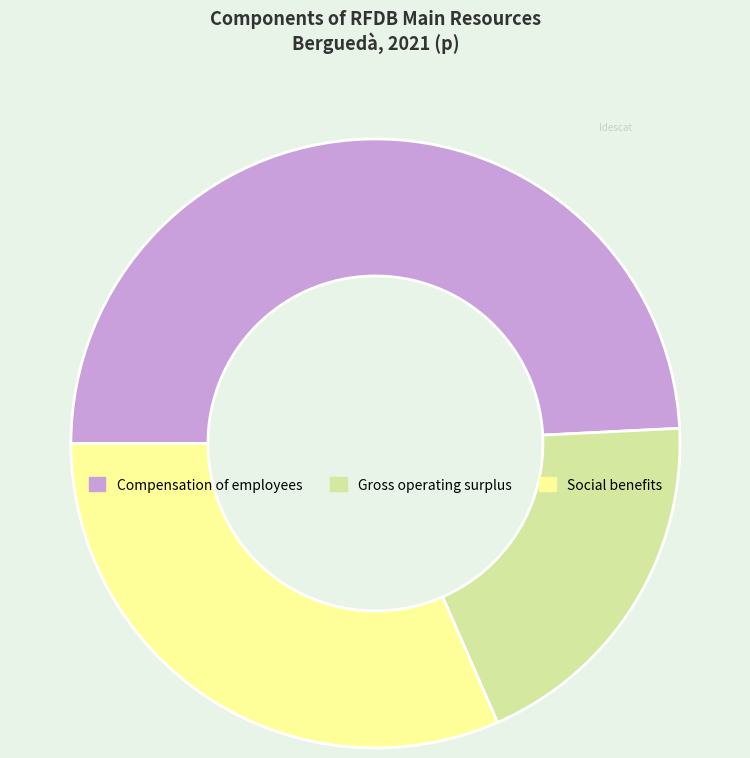

Rank the categories by value from lowest to highest.

Gross operating surplus, Social benefits, Compensation of employees